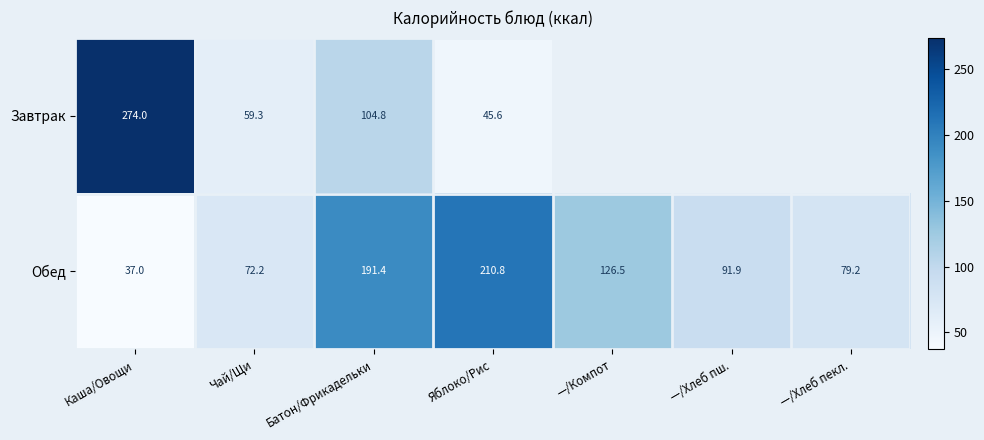

Where does the Обед series first go above 91?

Батон/Фрикадельки